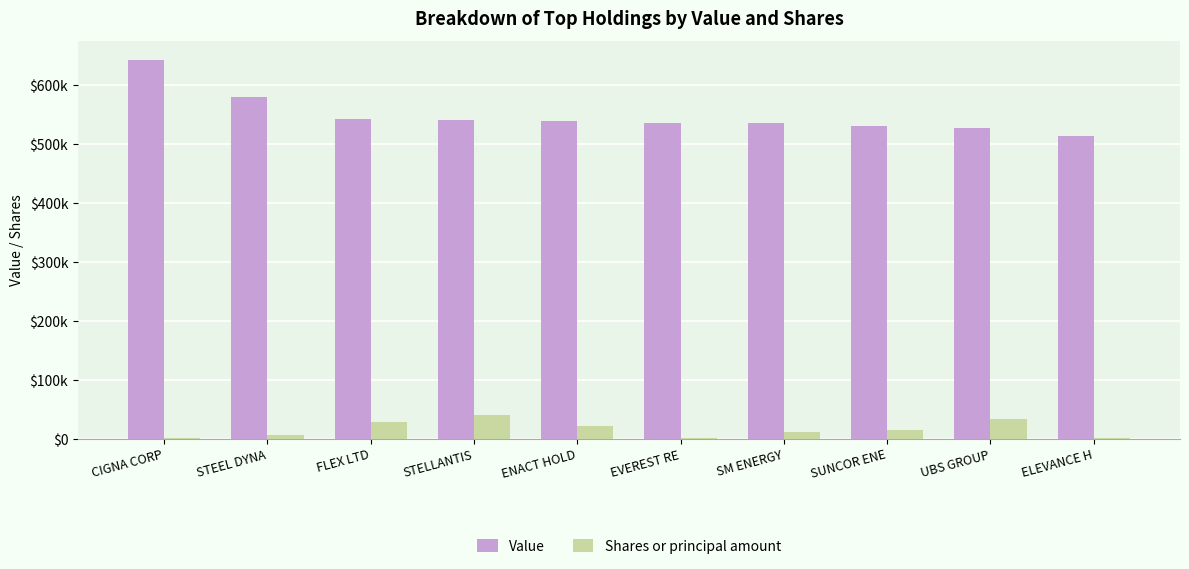

At how many categories does at least one series exceed 95357?

10